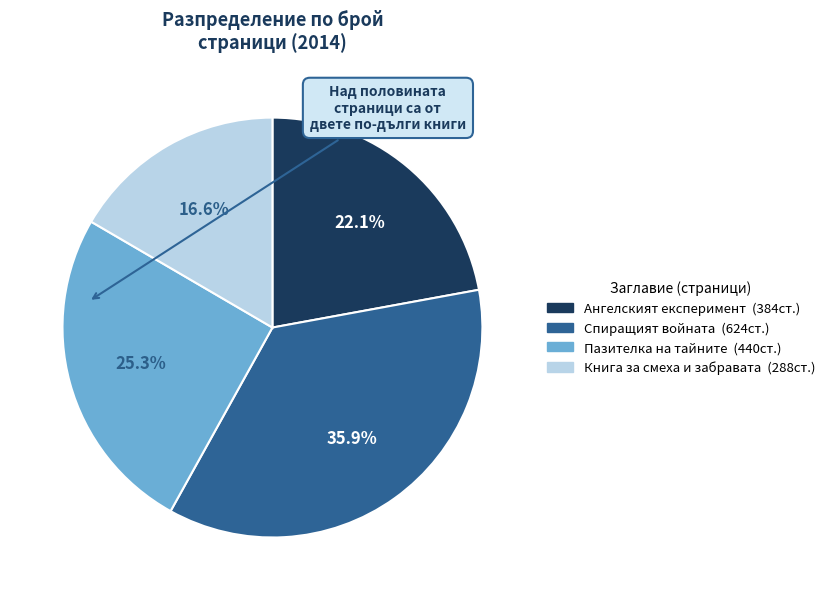

Is there any slice that represents more than half of the pie?

No